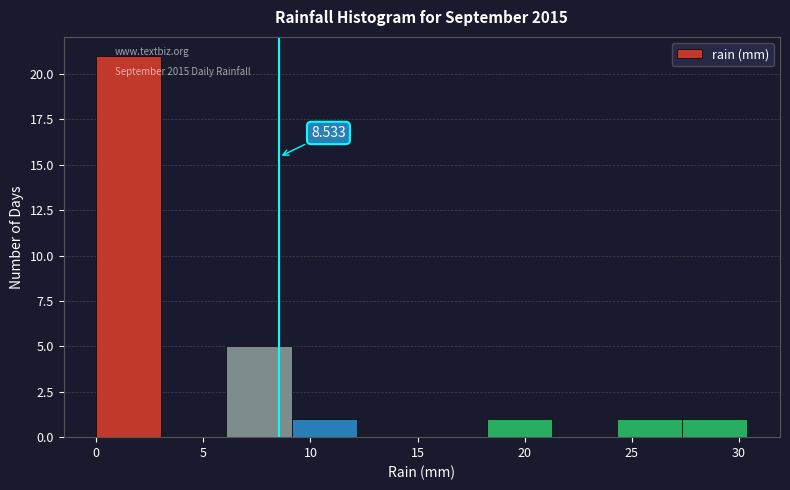

Which range on the x-axis has the tallest bar?

0.0 to 3.0